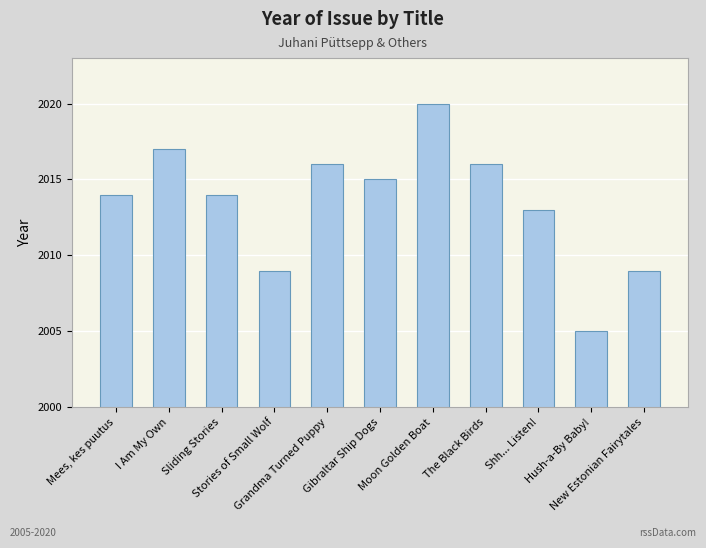

What is the greatest value displayed?

2020